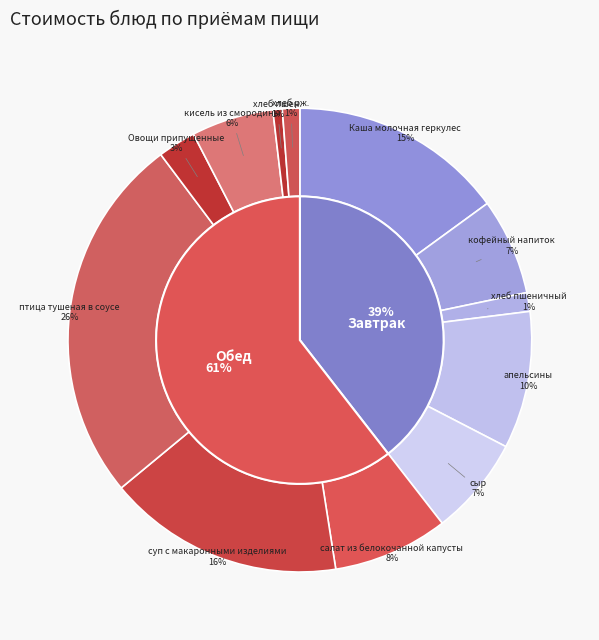

Is салат из белокочанной капусты the majority of the pie?

No